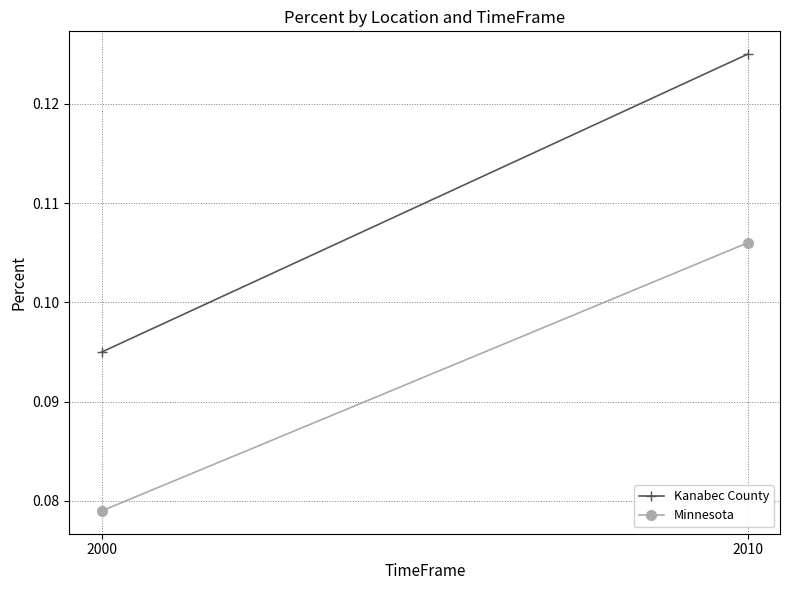

Which has a higher value, 2000 or 2010?

2010